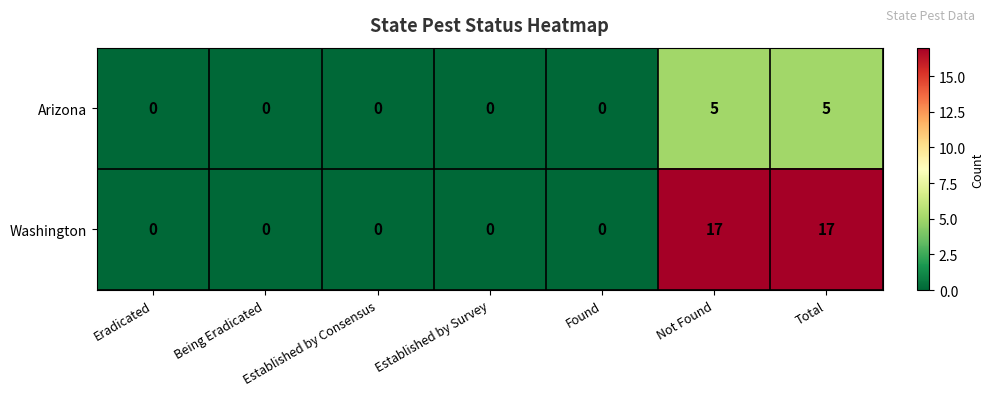

Which series has the largest total across all categories?

Washington